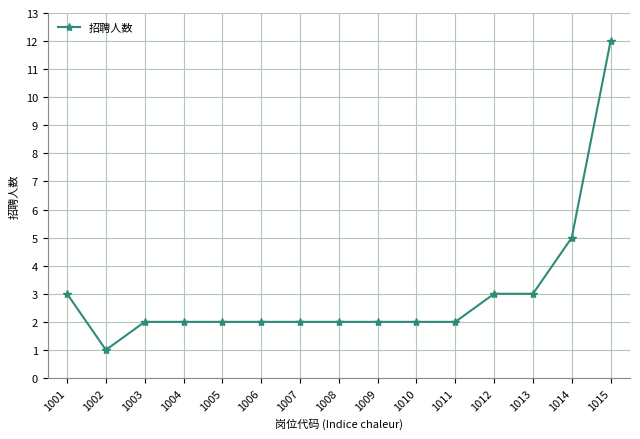

Reading left to right, extract all data points from this chart.

1001=3	1002=1	1003=2	1004=2	1005=2	1006=2	1007=2	1008=2	1009=2	1010=2	1011=2	1012=3	1013=3	1014=5	1015=12